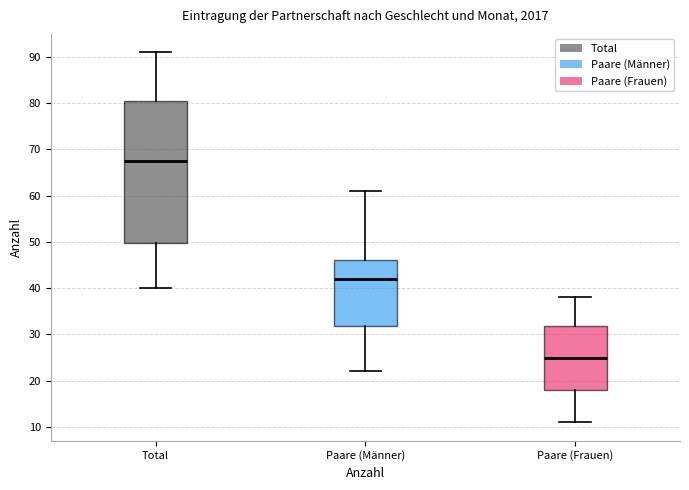

Reading left to right, read every box against the y-axis: the position of its median line, the range the box covers, and the ends of its whiskers. The values are not printed on the chart, so give them approximately, as read against the axis.

Total: median 68, box 50 to 81, whiskers 40 to 91
Paare (Männer): median 42, box 32 to 46, whiskers 22 to 61
Paare (Frauen): median 25, box 18 to 32, whiskers 11 to 38